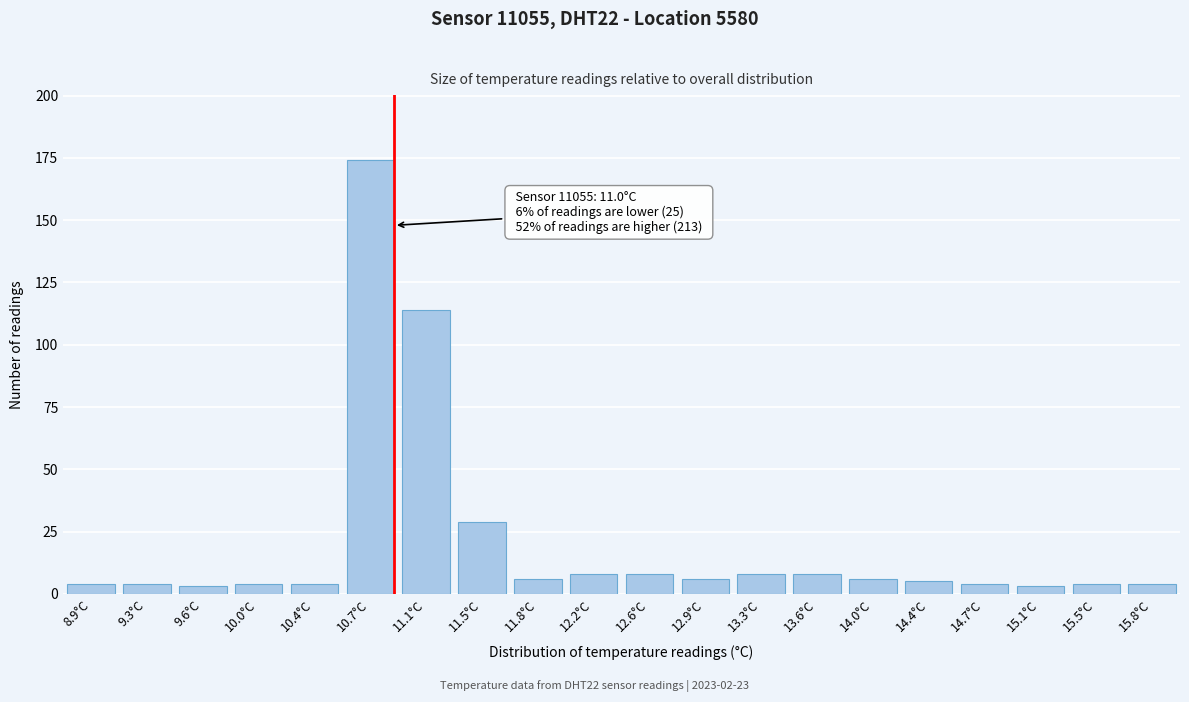

Reading left to right, what are all the values shown in this chart?

8.9°C=4	9.3°C=4	9.6°C=3	10.0°C=4	10.4°C=4	10.7°C=174	11.1°C=114	11.5°C=29	11.8°C=6	12.2°C=8	12.6°C=8	12.9°C=6	13.3°C=8	13.6°C=8	14.0°C=6	14.4°C=5	14.7°C=4	15.1°C=3	15.5°C=4	15.8°C=4